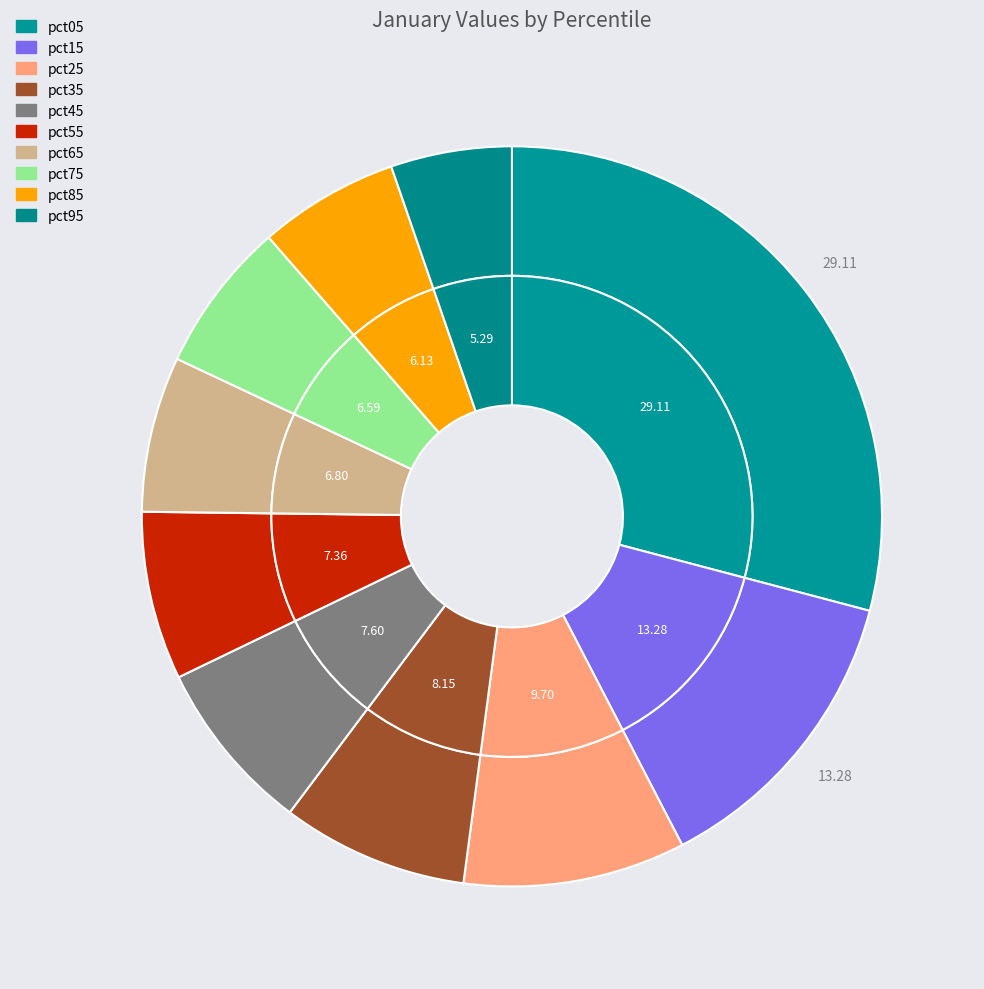

Count the number of slices in the pie.

10